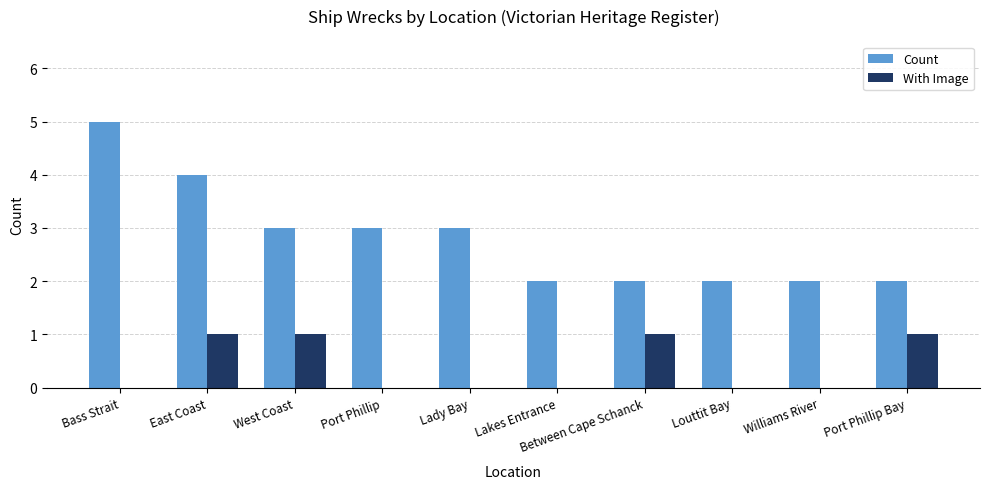

Is the value of With Image at Williams River greater than the value of Count at Lady Bay?

No